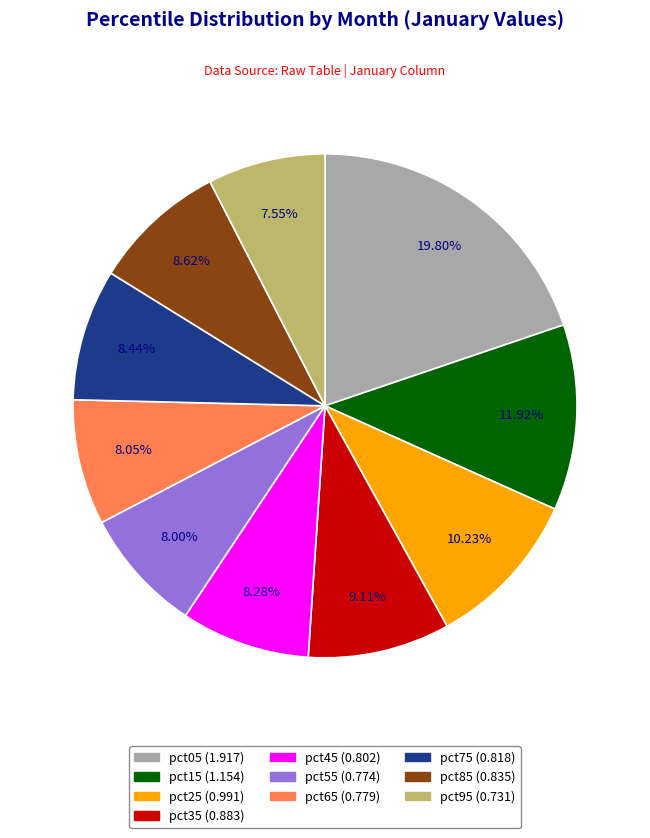

Is pct55 the majority of the pie?

No